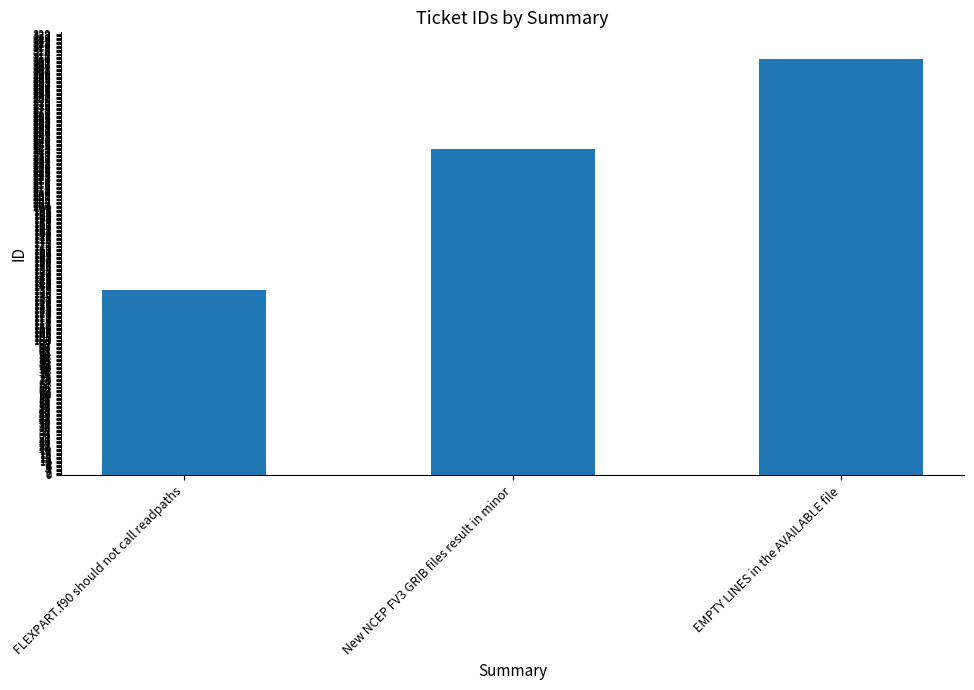

List the labels in order of value, smallest first.

FLEXPART.f90 should not call readpaths, New NCEP FV3 GRIB files result in minor, EMPTY LINES in the AVAILABLE file